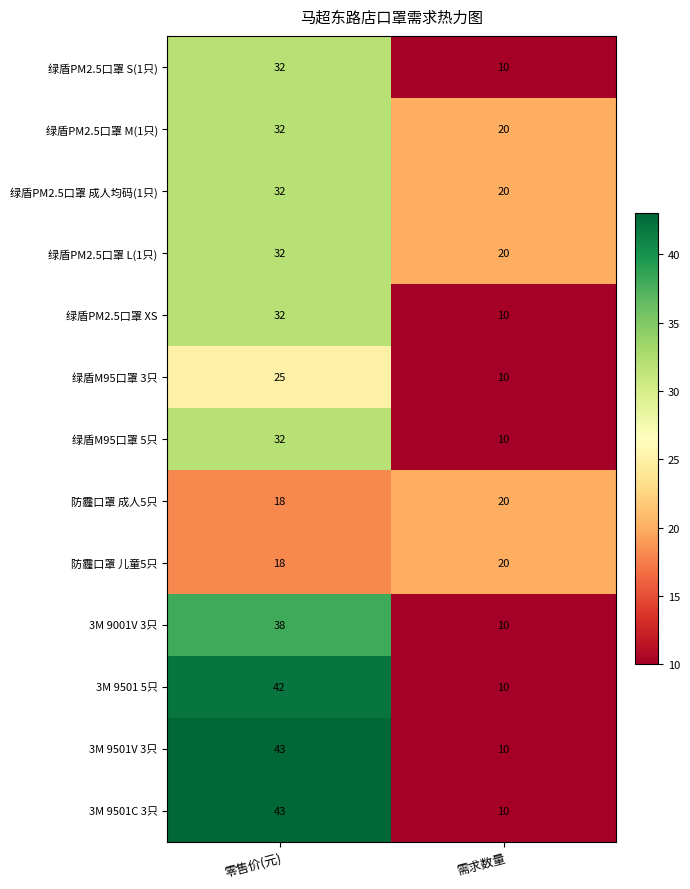

What is the spread (max minus min) of values at 需求数量?

10